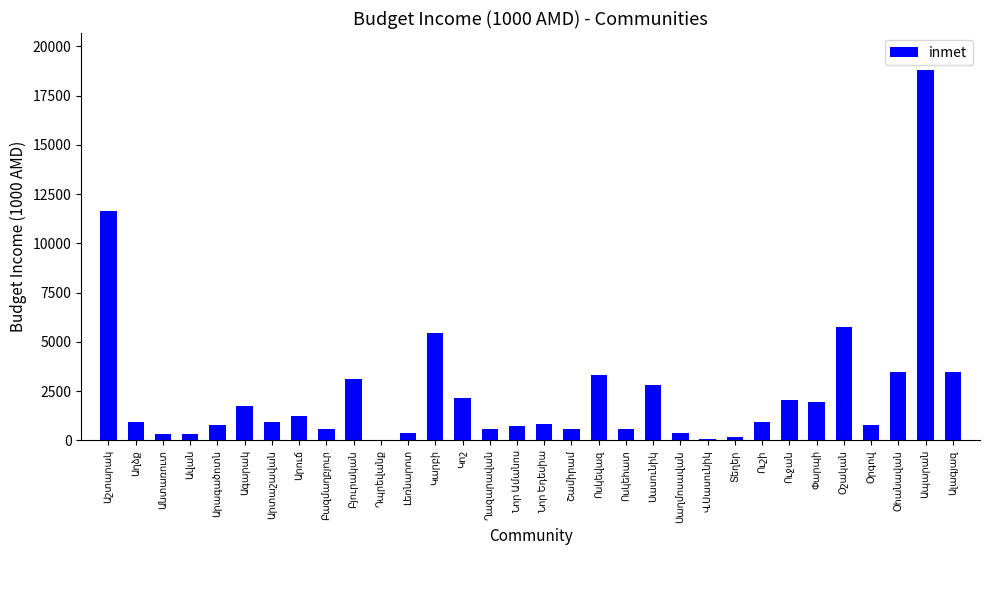

What is the sum of all values?

76929.3